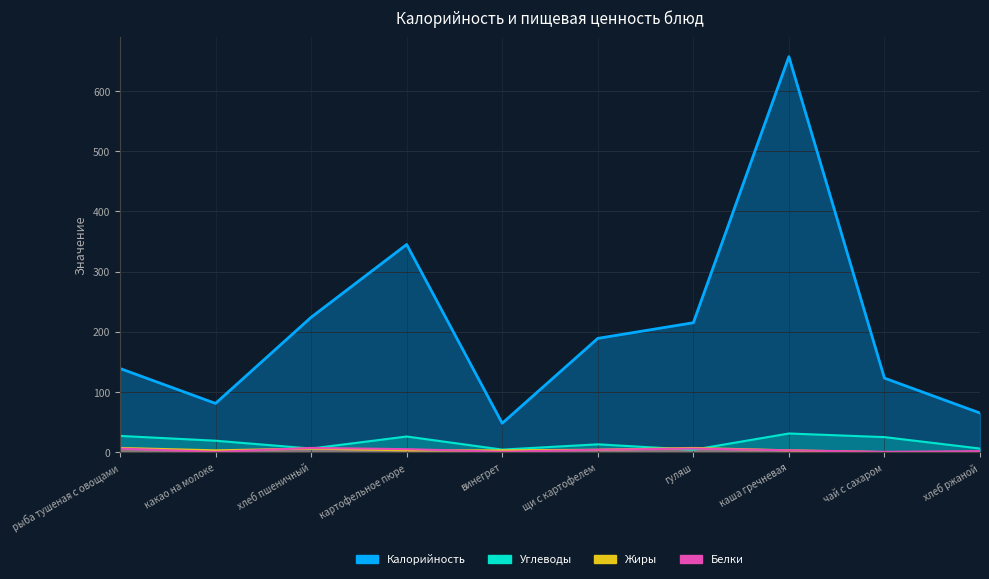

At картофельное пюре, list the series in order from smallest to largest.

Жиры, Белки, Углеводы, Калорийность